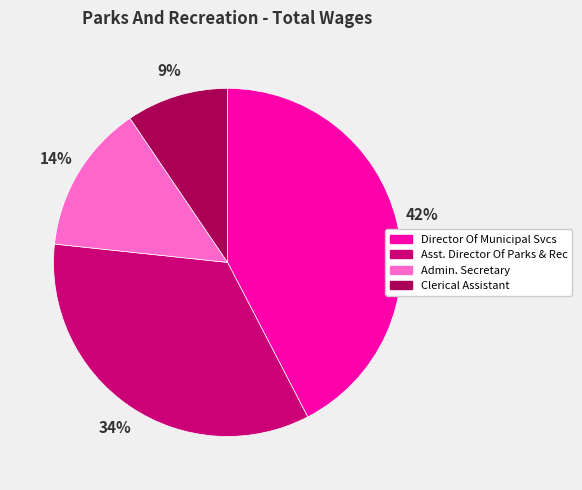

Do Clerical Assistant and Director Of Municipal Svcs together represent more than half of the pie?

Yes